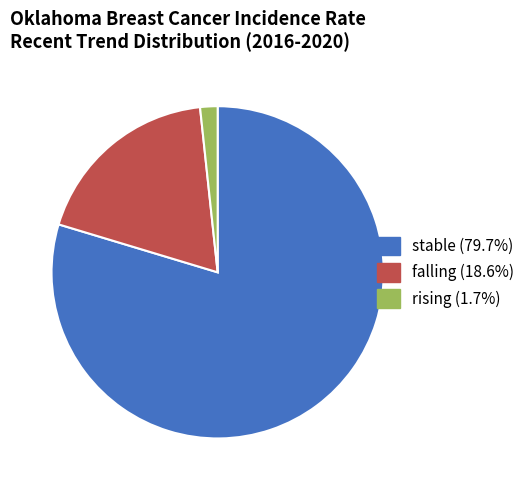

Is the sum of rising (1.7%) and falling (18.6%) greater than half?

No